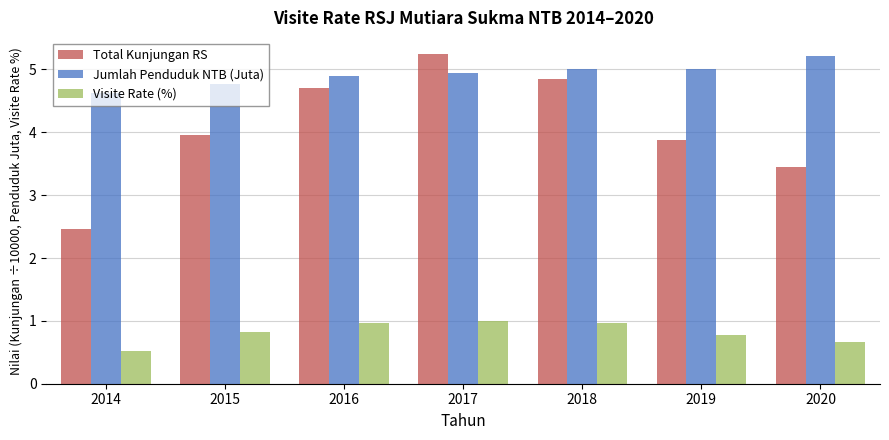

At which category is the sum across all series the highest?

2017